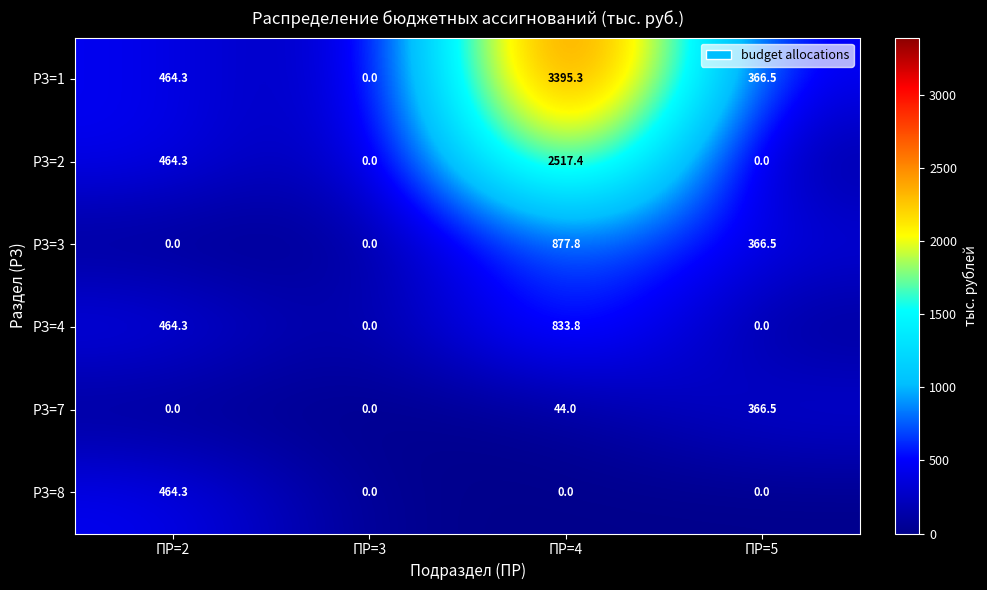

What is the difference between the РЗ=2 values at ПР=5 and ПР=4?

2517.4